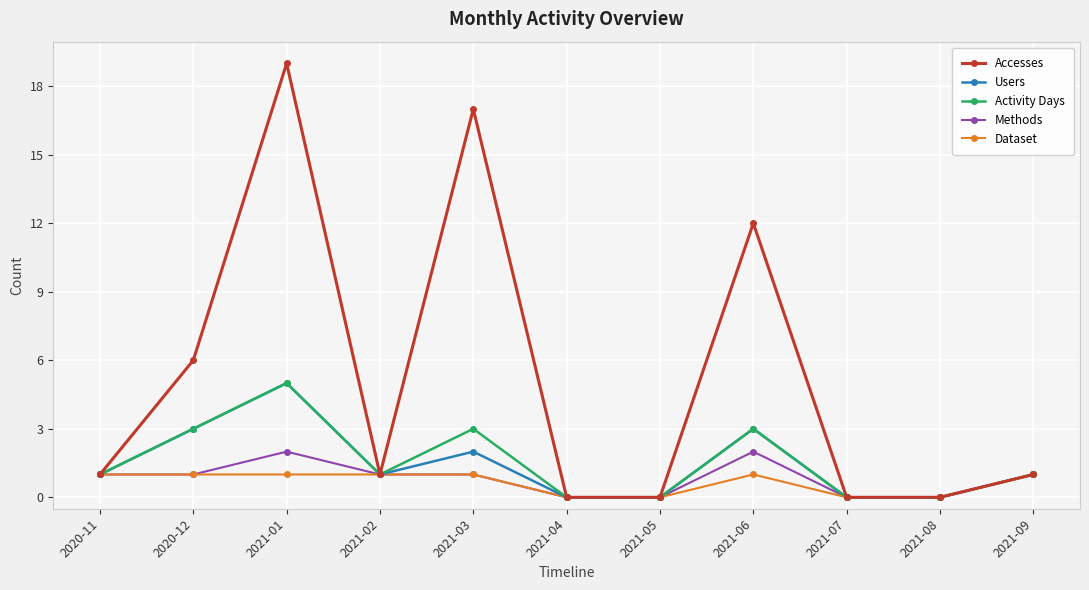

How many categories are shown in the chart?

11